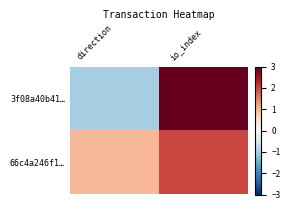

At which category is the sum across all series the highest?

io_index